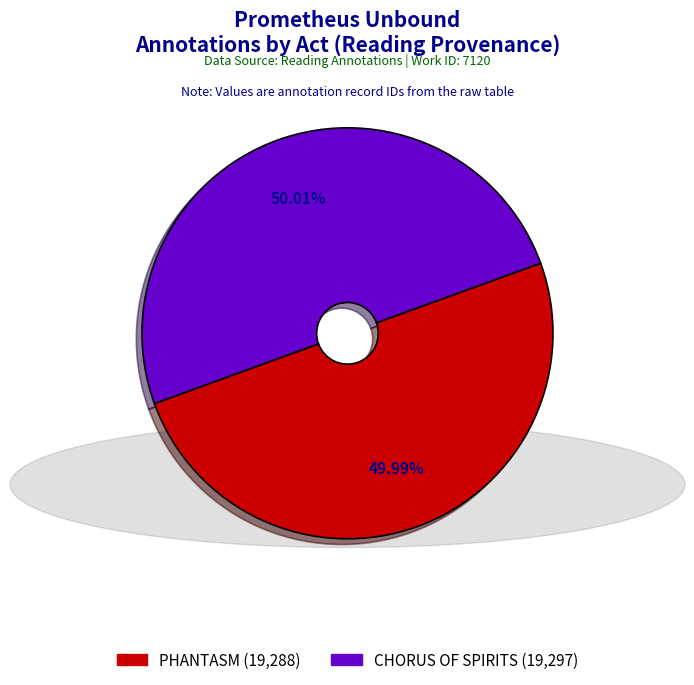

Combined, do CHORUS OF SPIRITS and PHANTASM account for over 50%?

Yes